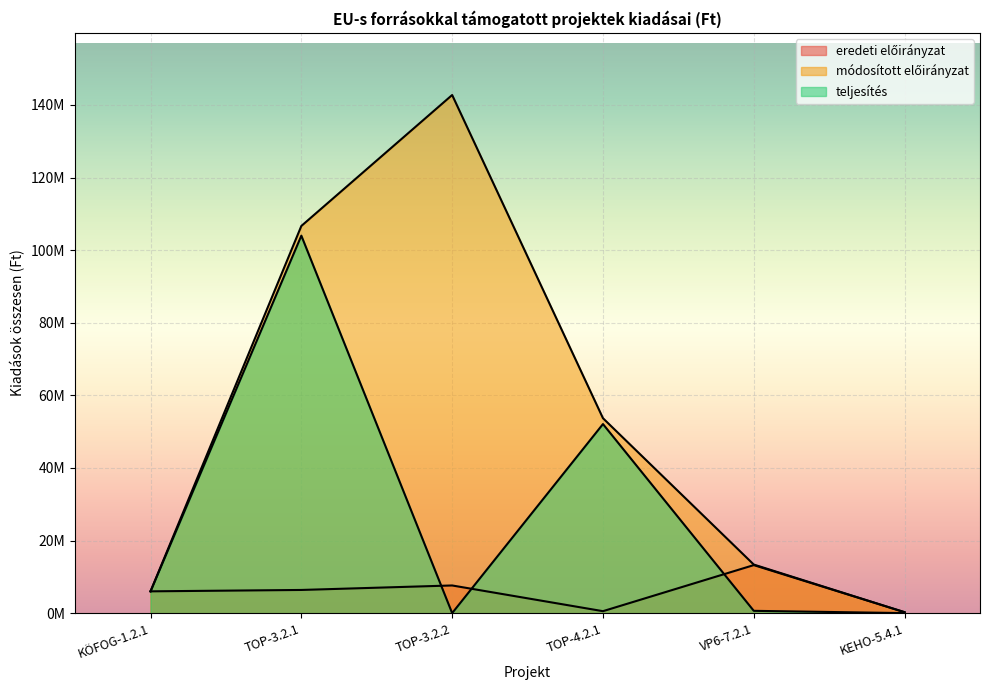

How many series are shown in this chart?

3